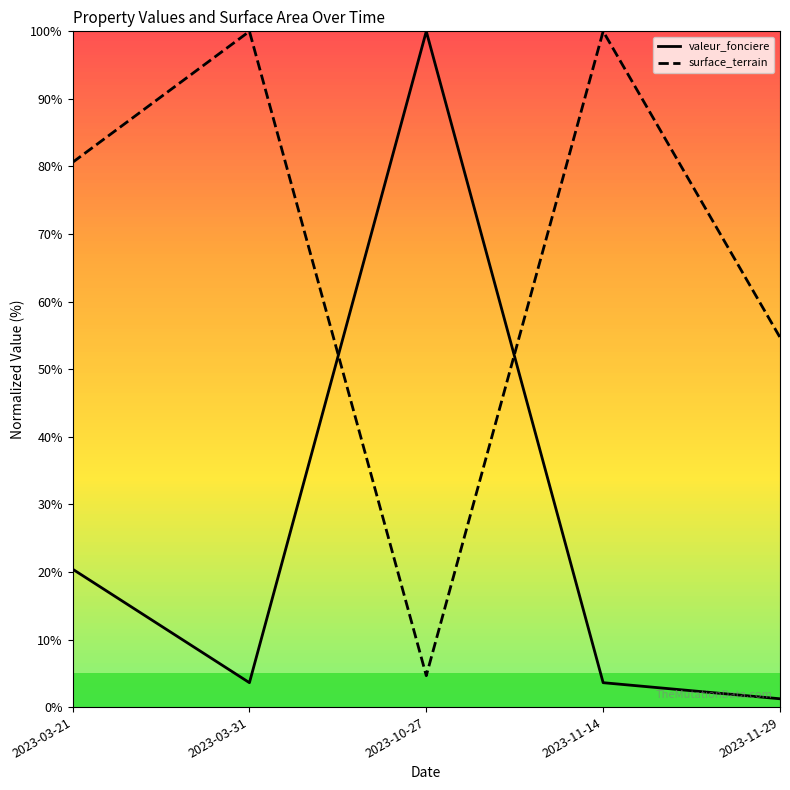

Rank the categories by surface_terrain value from highest to lowest.

2023-03-31, 2023-11-14, 2023-03-21, 2023-11-29, 2023-10-27